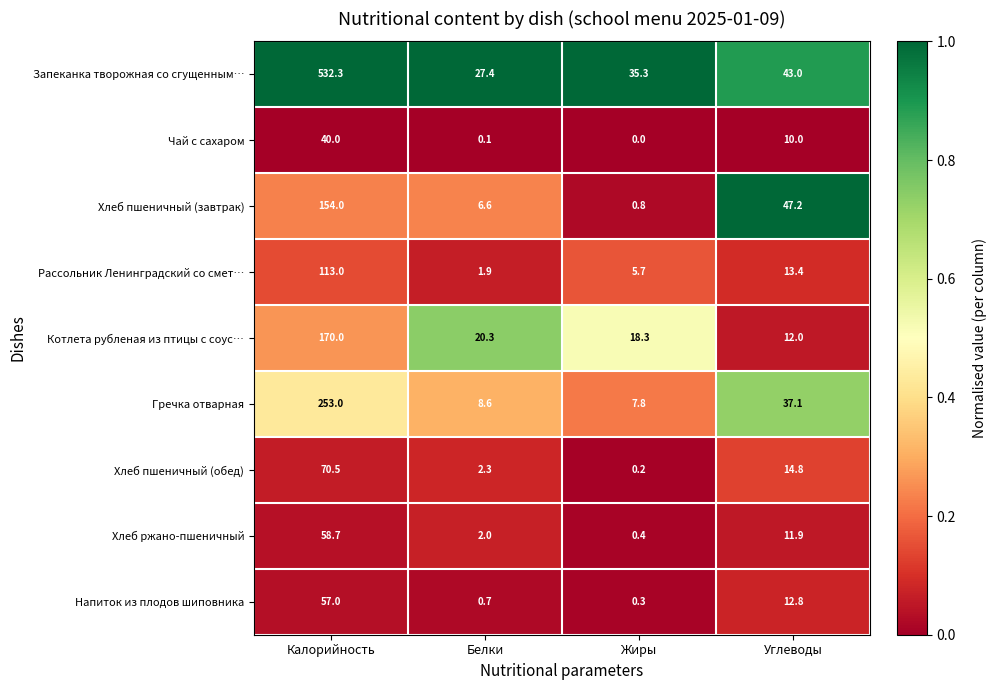

True or false: Хлеб ржано-пшеничный has a value of 0.4 at Жиры.

True